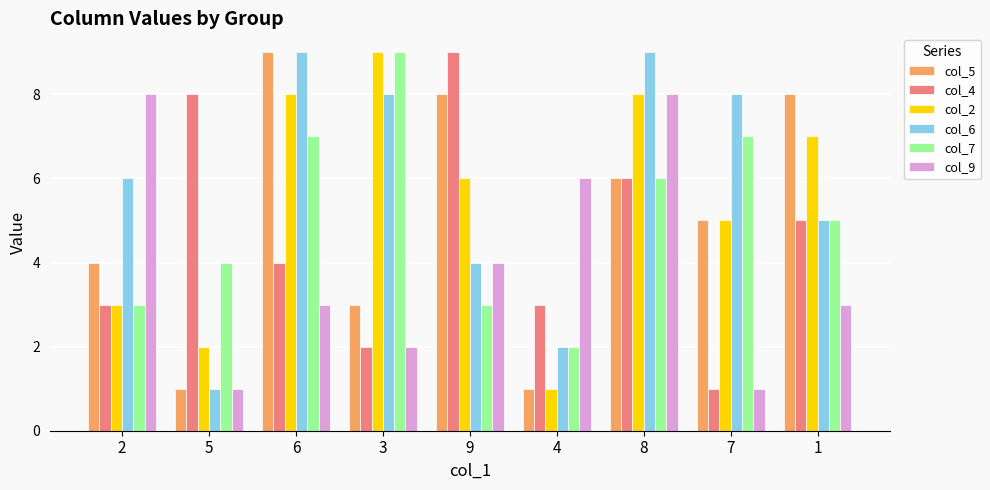

Between 2 and 4, which series saw the biggest shift?

col_6